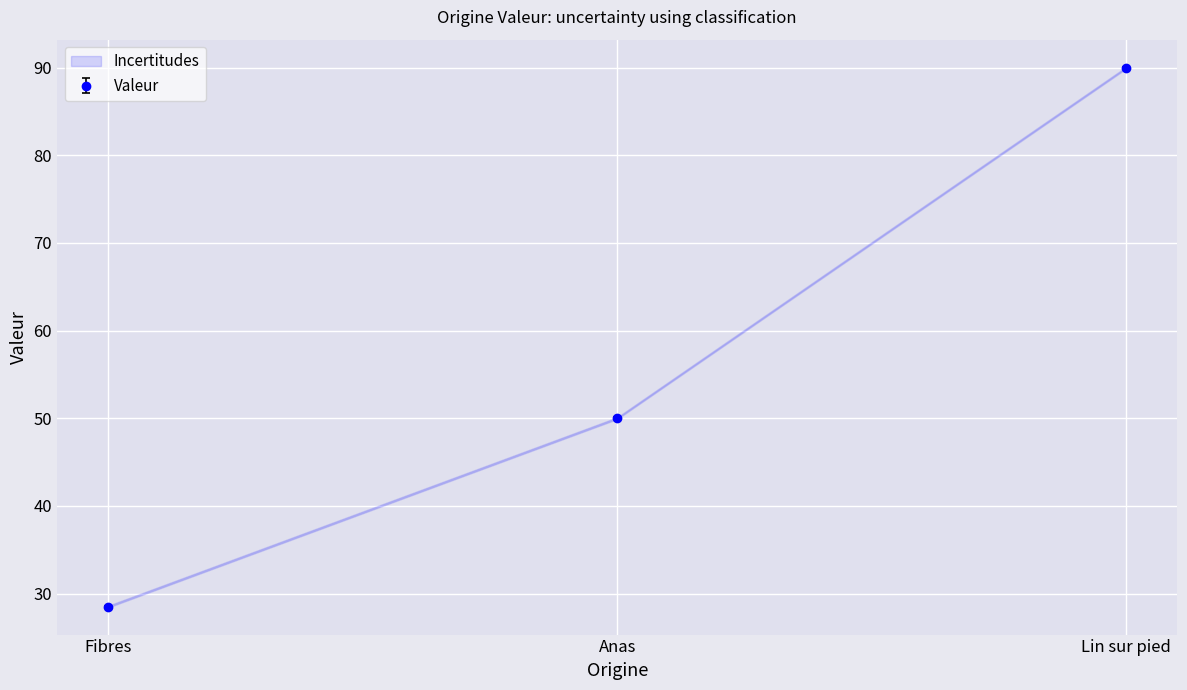

Approximately how many times larger is the value at Anas compared to Fibres?

1.8